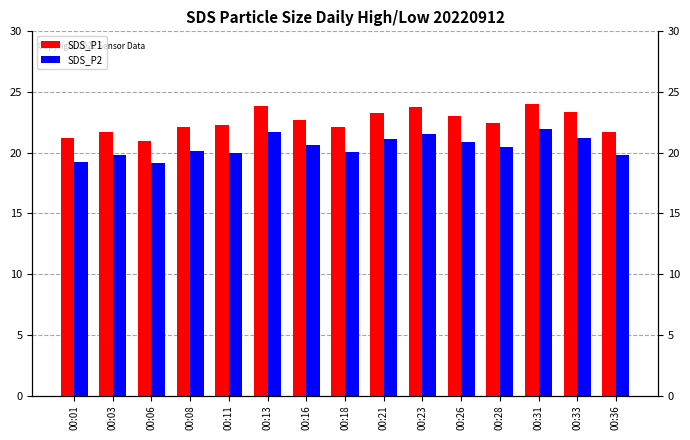

Count the number of data series in this chart.

2